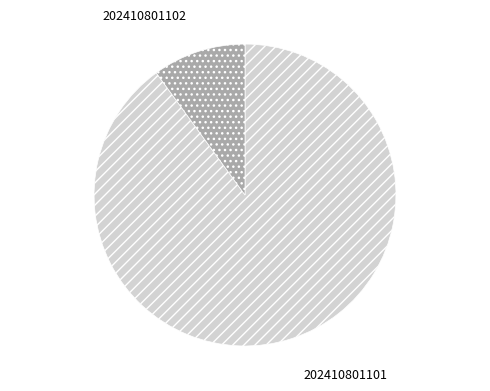

Is there any slice that represents more than half of the pie?

Yes